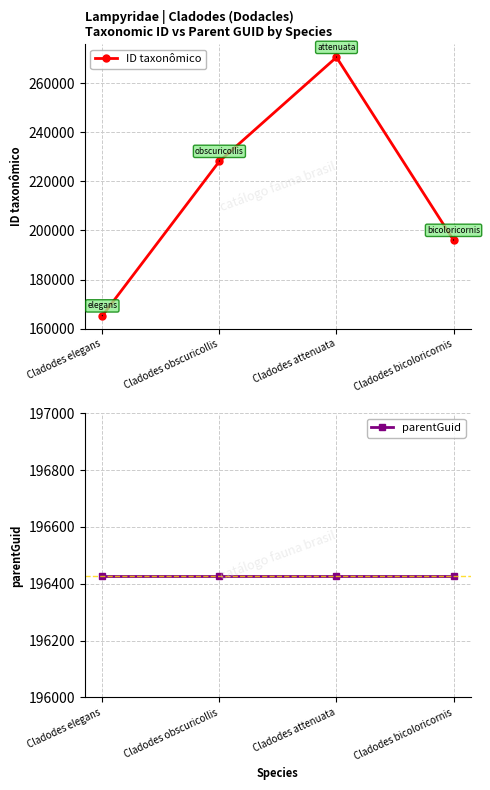

How many times do parentGuid and ID taxonômico cross each other?

2